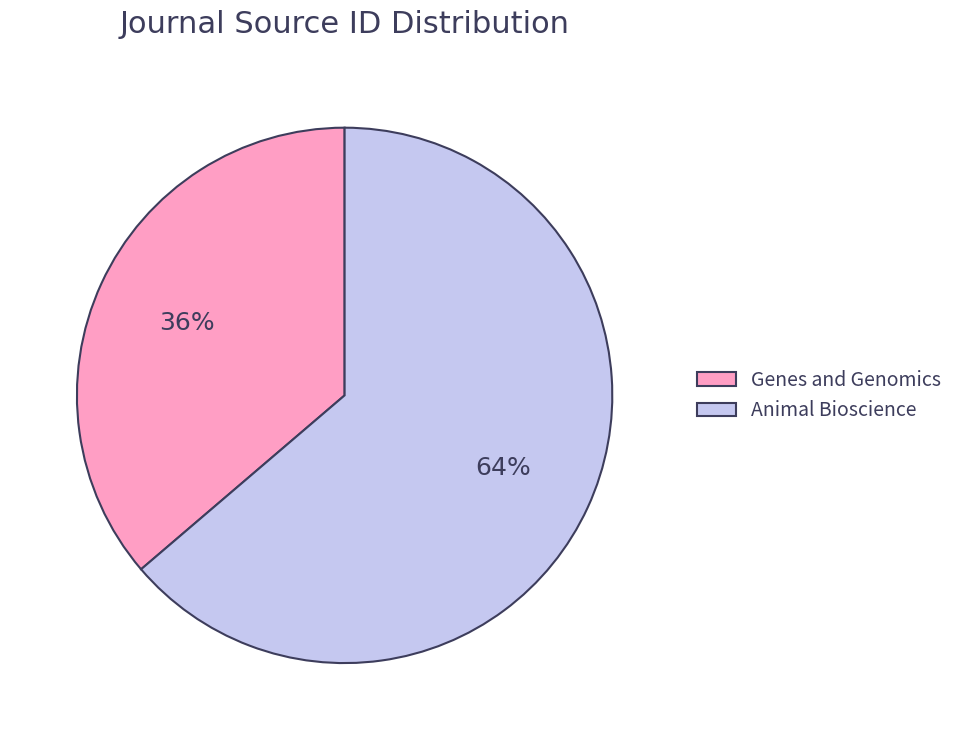

Rank the categories by value from lowest to highest.

Genes and Genomics, Animal Bioscience